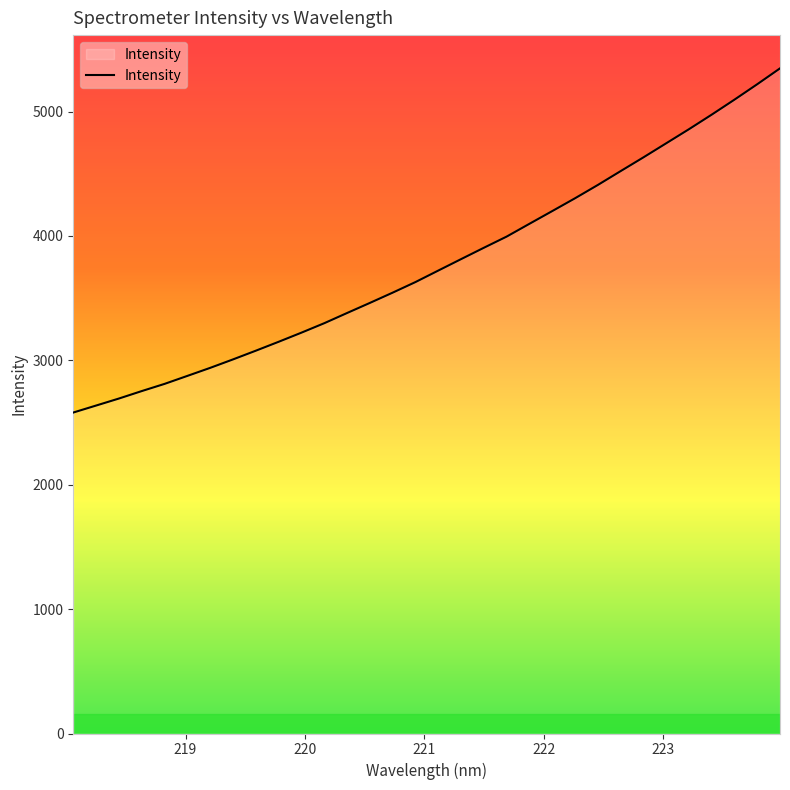

What is the minimum value shown in the chart?

2580.1